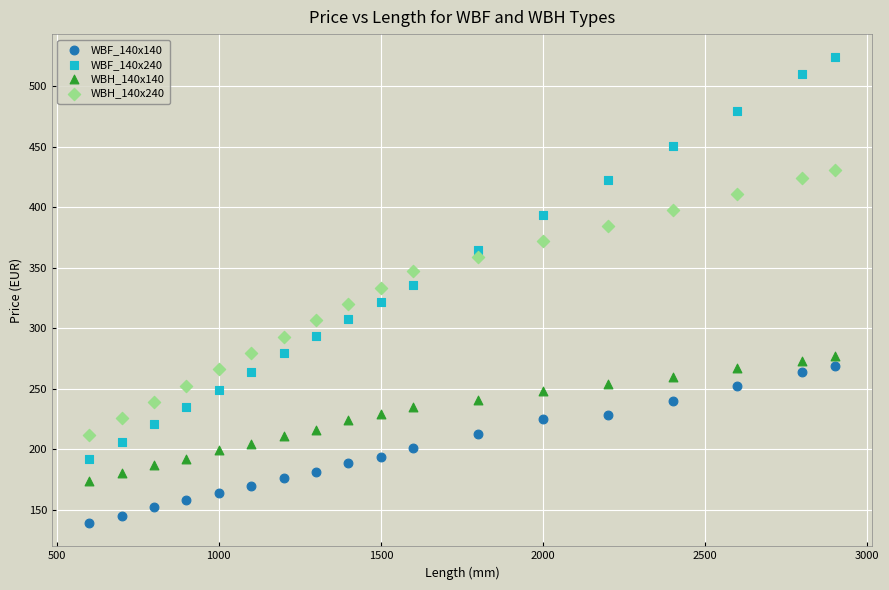

Which series has the largest Y range (max minus min)?

WBF_140x240